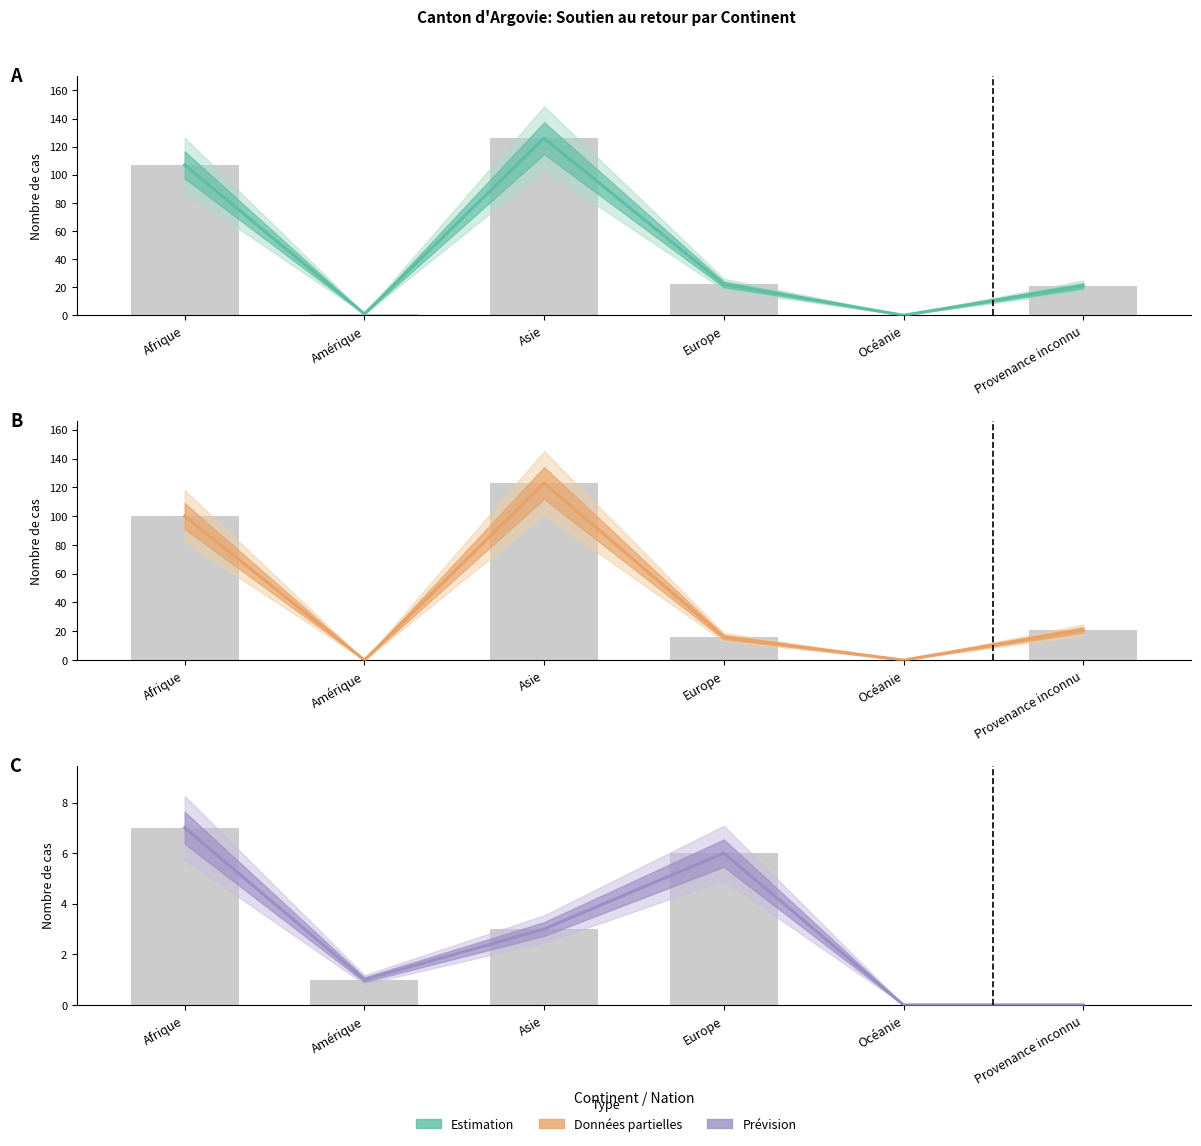

What is the difference between the maximum and second lowest values in the Estimation series?

7